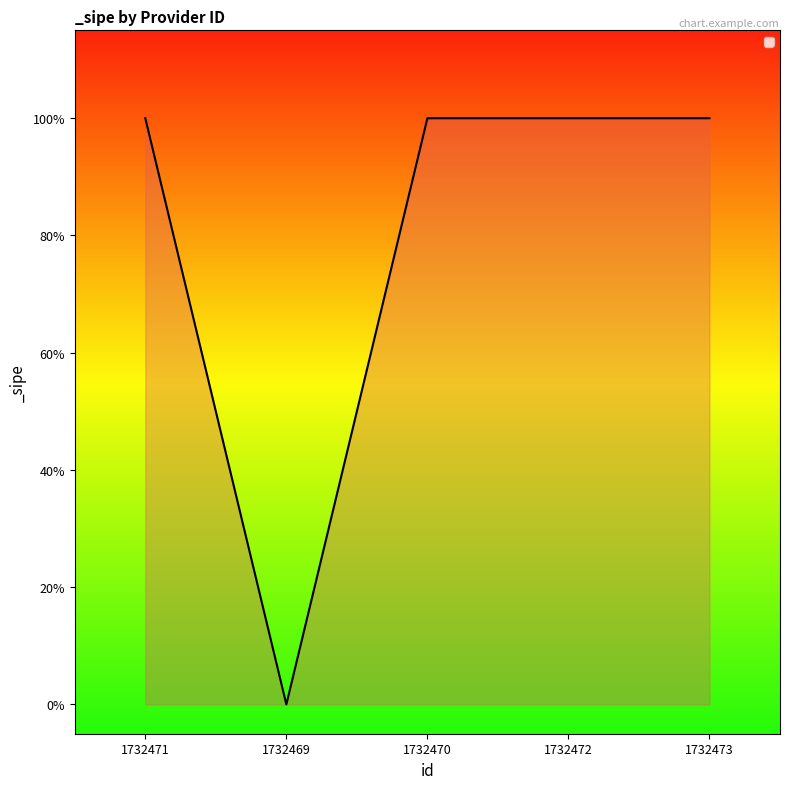

Does the chart display data point markers on the line(s)?

No